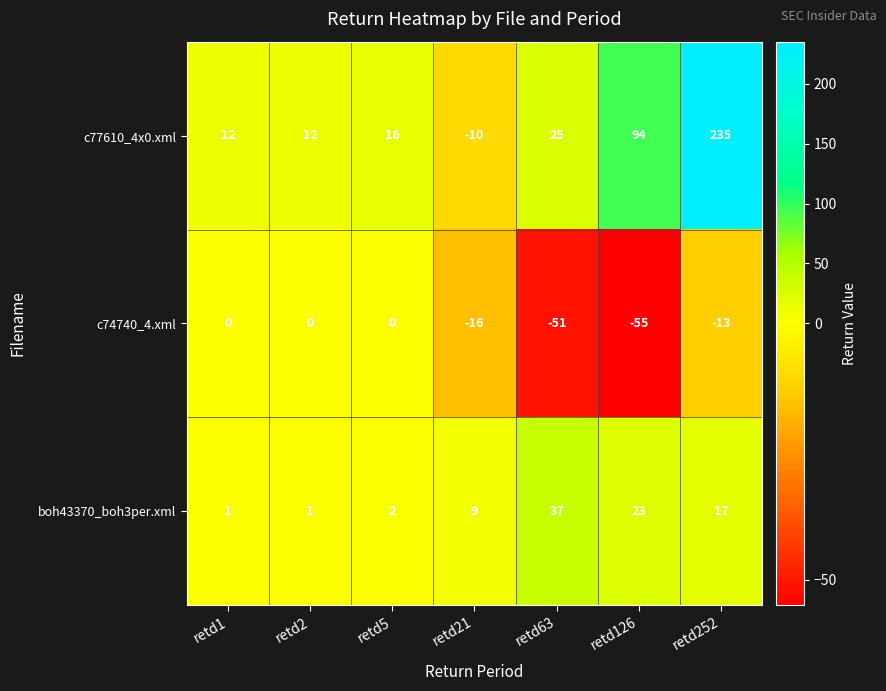

Reading left to right, list all the values displayed in this chart.

c77610_4x0.xml: 12	12	16	-10	25	94	235
c74740_4.xml: 0	0	0	-16	-51	-55	-13
boh43370_boh3per.xml: 1	1	2	9	37	23	17